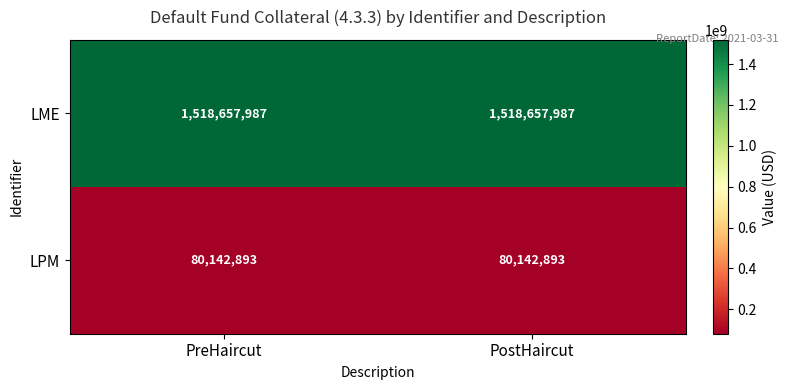

Count the number of data series in this chart.

2